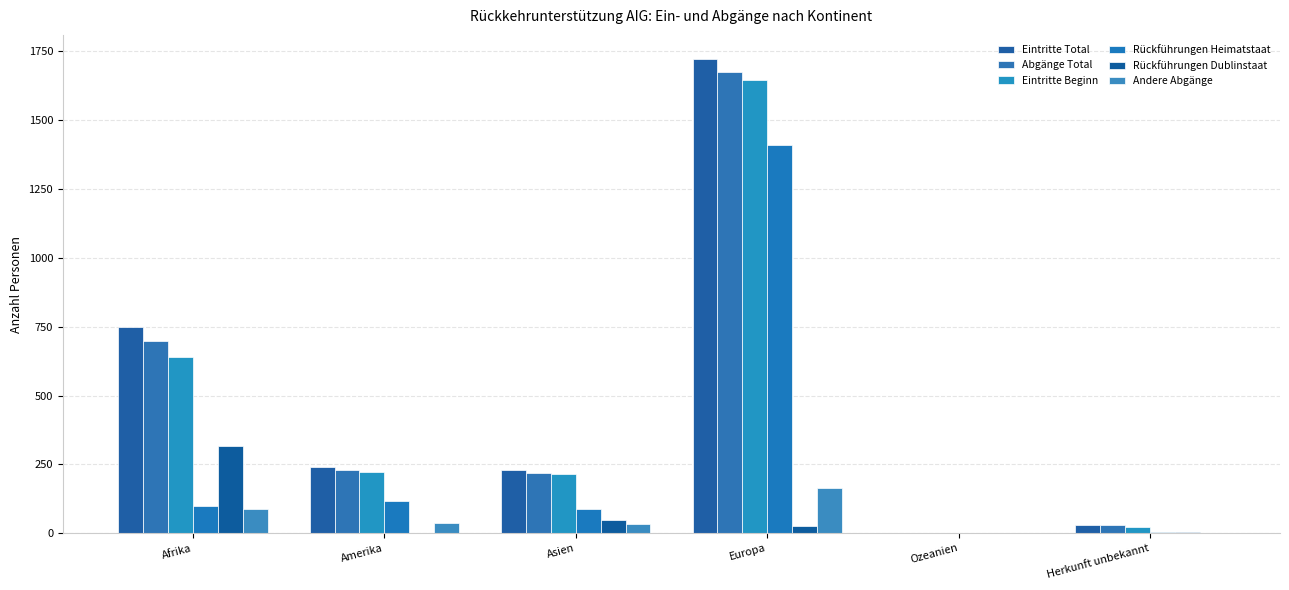

Rank the categories by Rückführungen Dublinstaat value from lowest to highest.

Ozeanien, Amerika, Herkunft unbekannt, Europa, Asien, Afrika